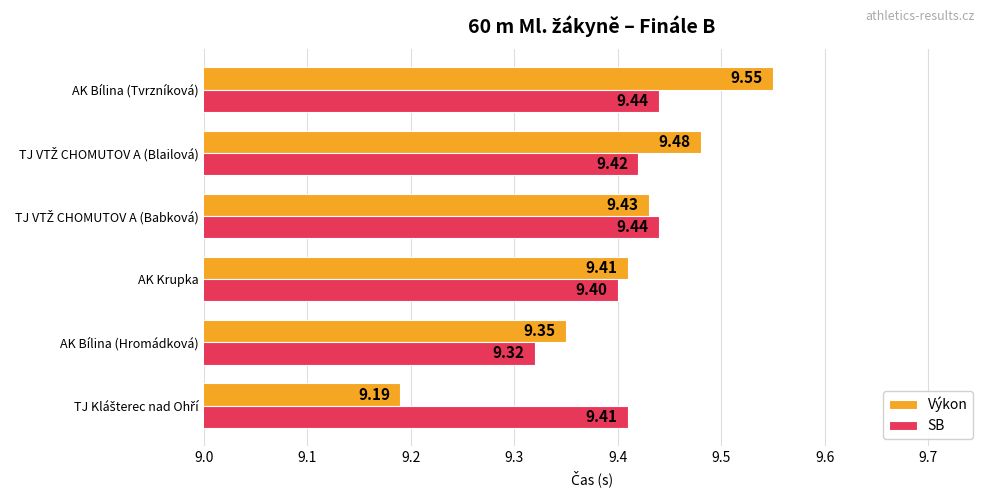

Which category has the highest value across all series?

AK Bílina (Tvrzníková)